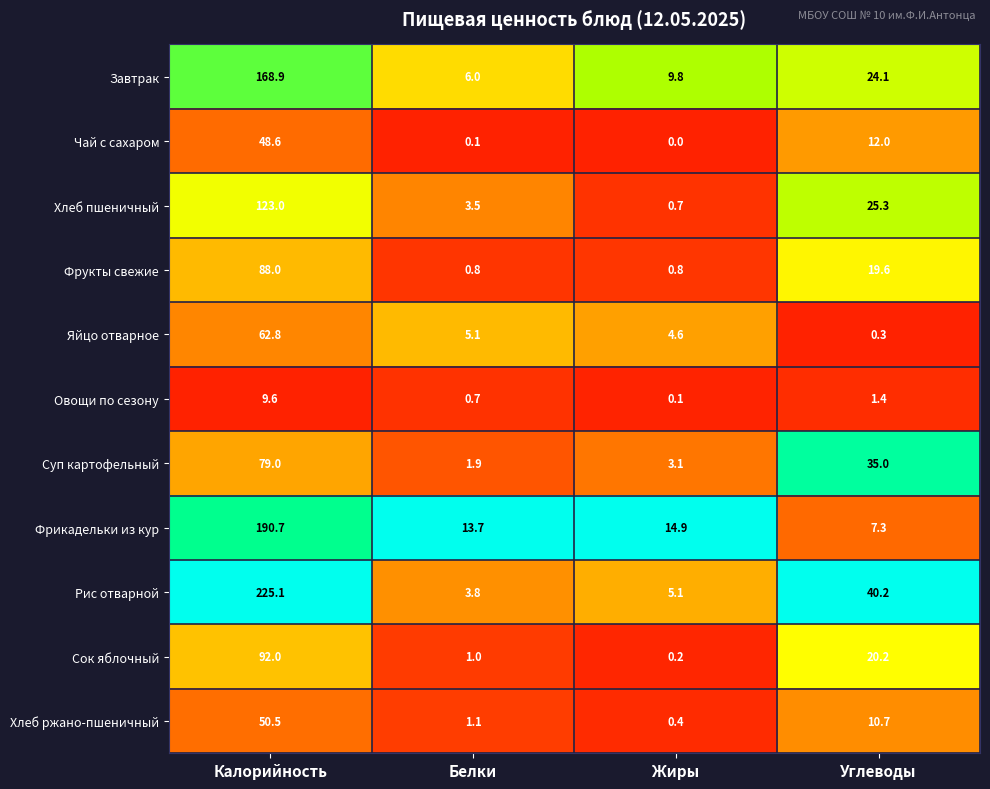

What is the maximum value shown in the chart?

225.1